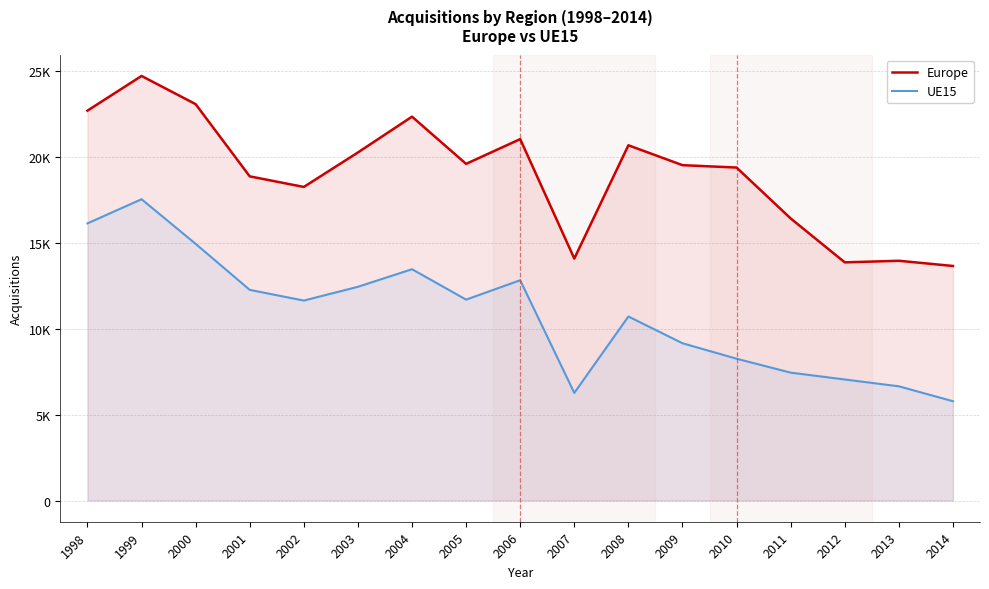

What is the highest value of the UE15 series?

17547